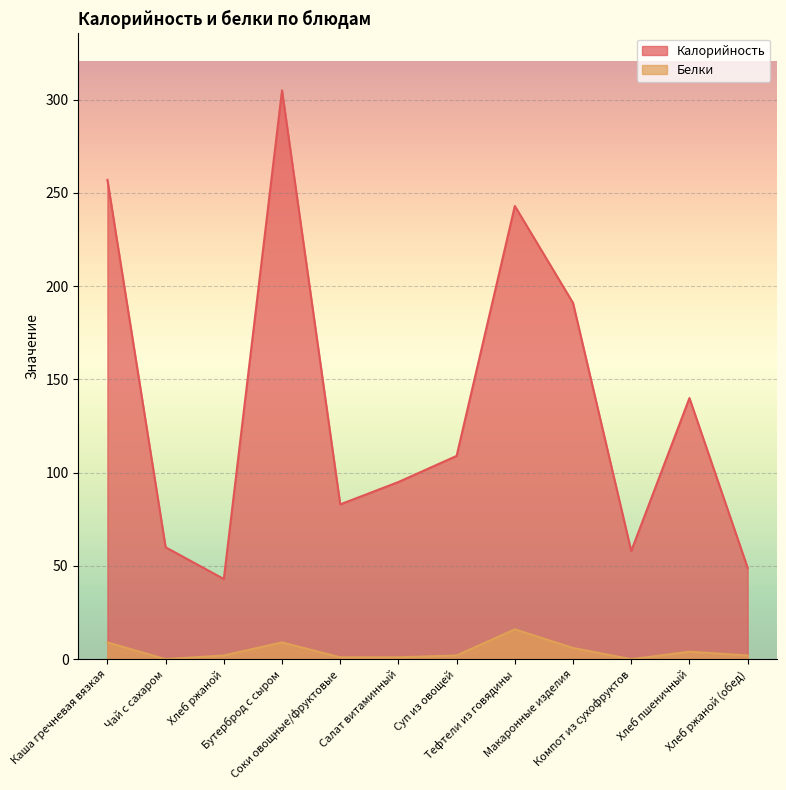

What is the minimum value for Калорийность?

43